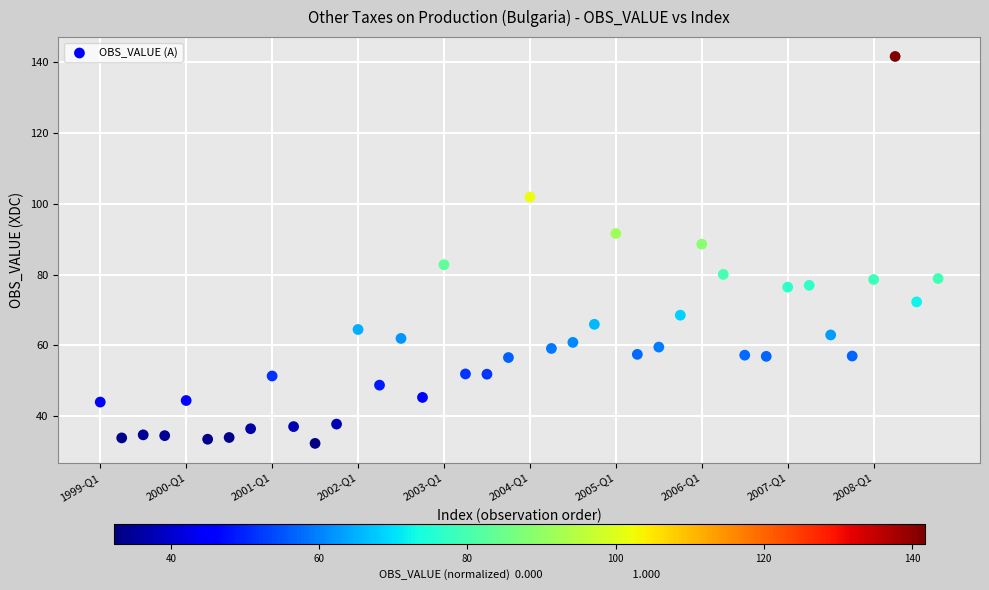

Count the number of points in this scatter plot.

40